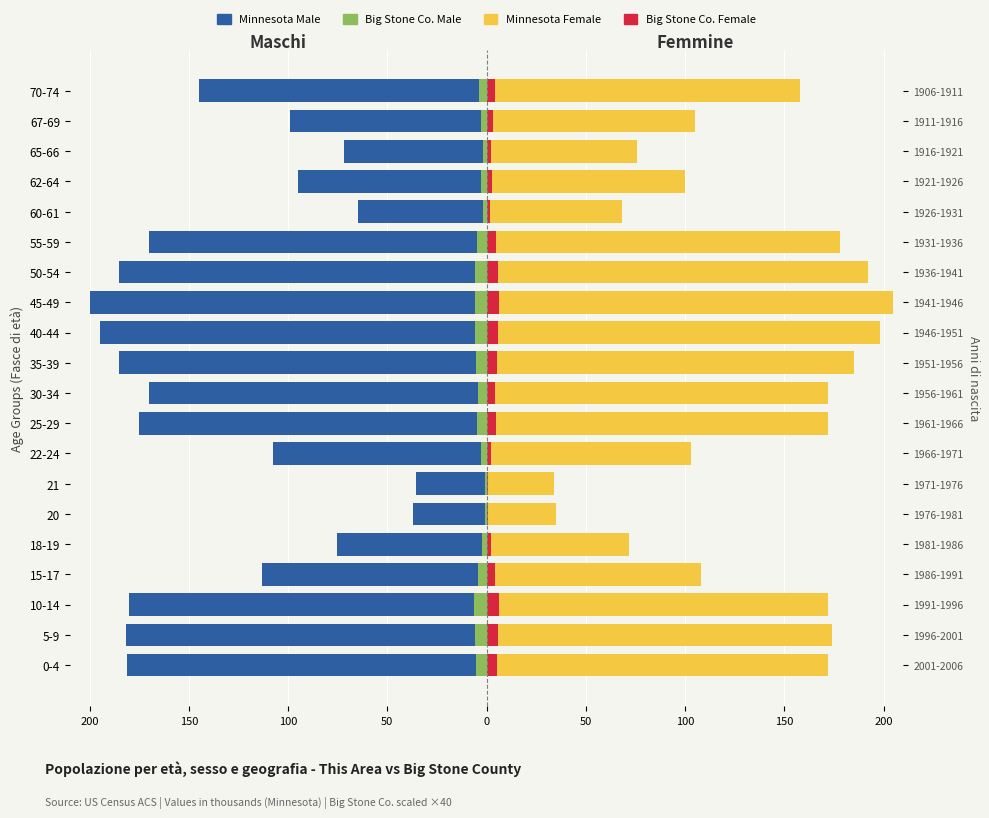

Between 5-9 and 35-39, which series saw the biggest shift?

Minnesota Female